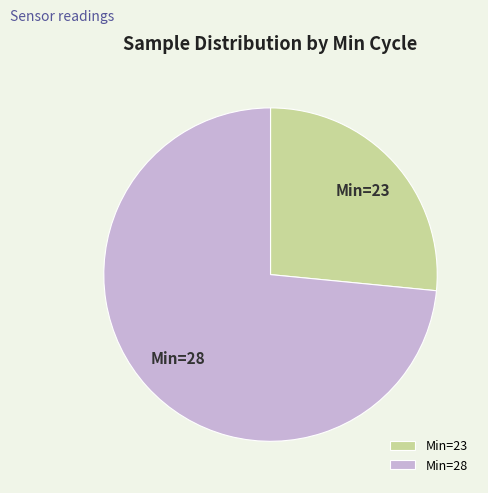

Approximately how many times larger is the value at Min=23 compared to Min=28?

0.4